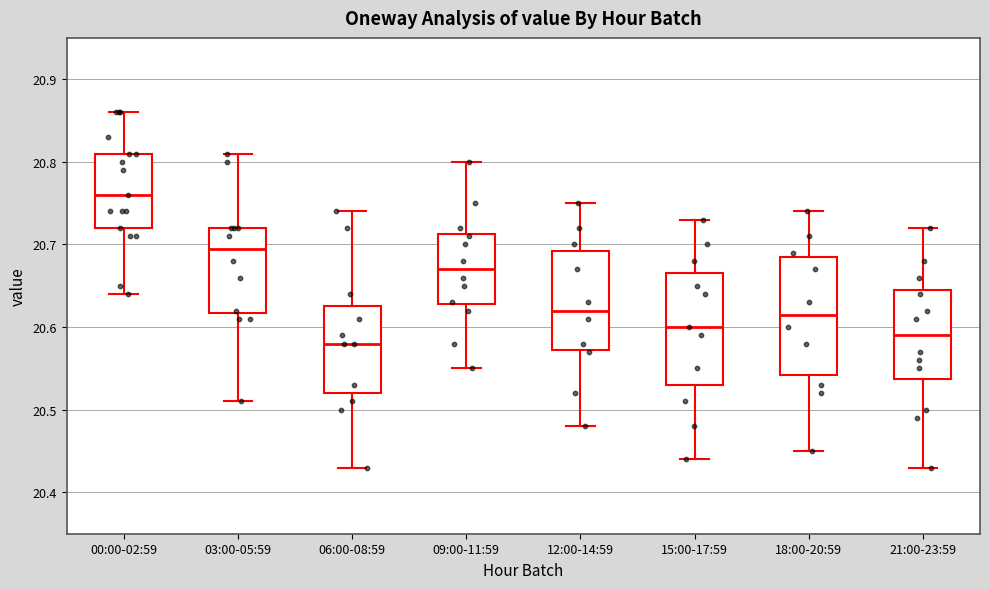

Which box's median line is the highest?

00:00-02:59